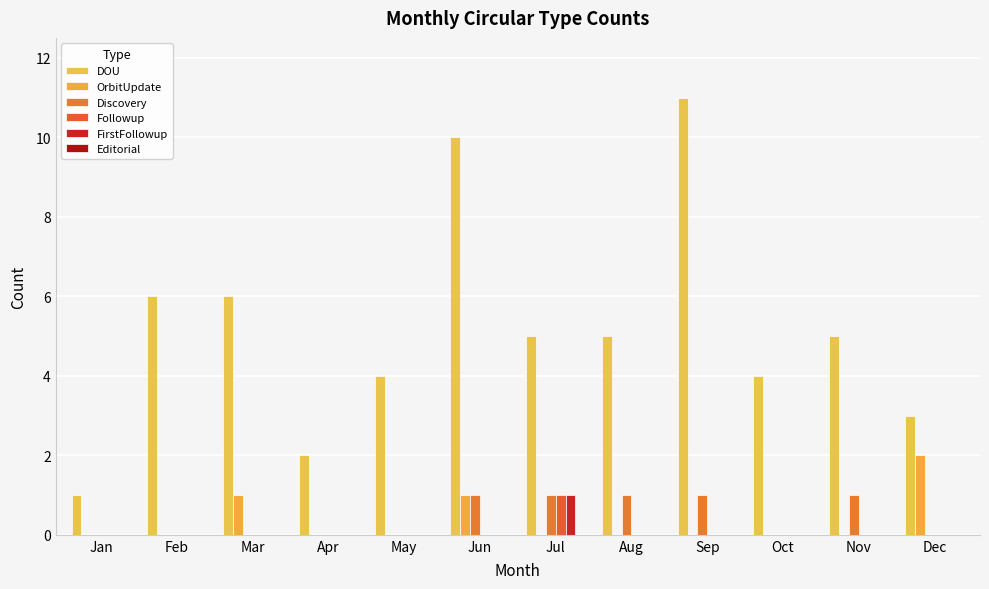

What is the total value across all series at Feb?

6